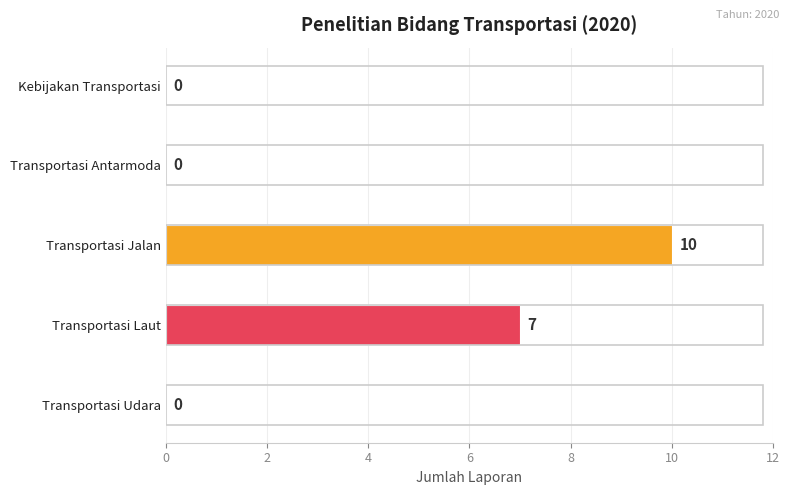

Between Kebijakan Transportasi and Transportasi Laut, which is larger?

Transportasi Laut